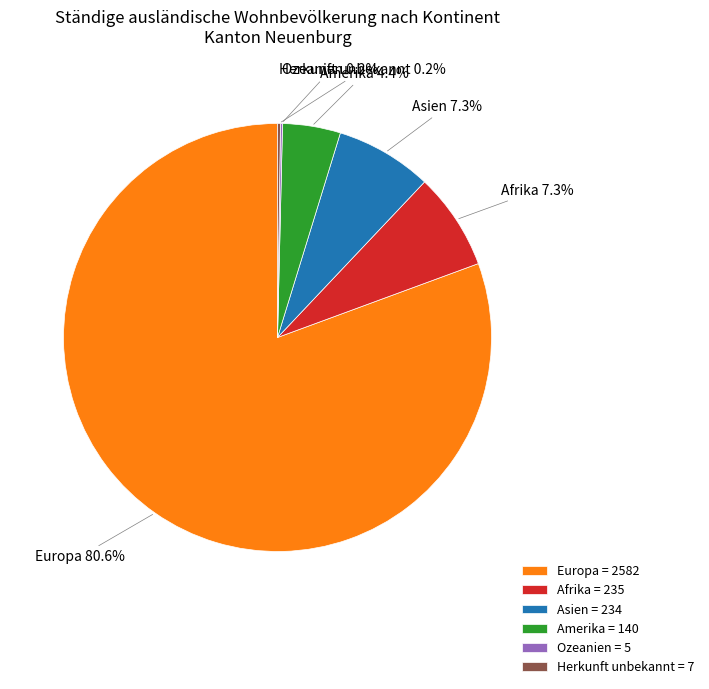

Is there any slice that represents more than half of the pie?

Yes